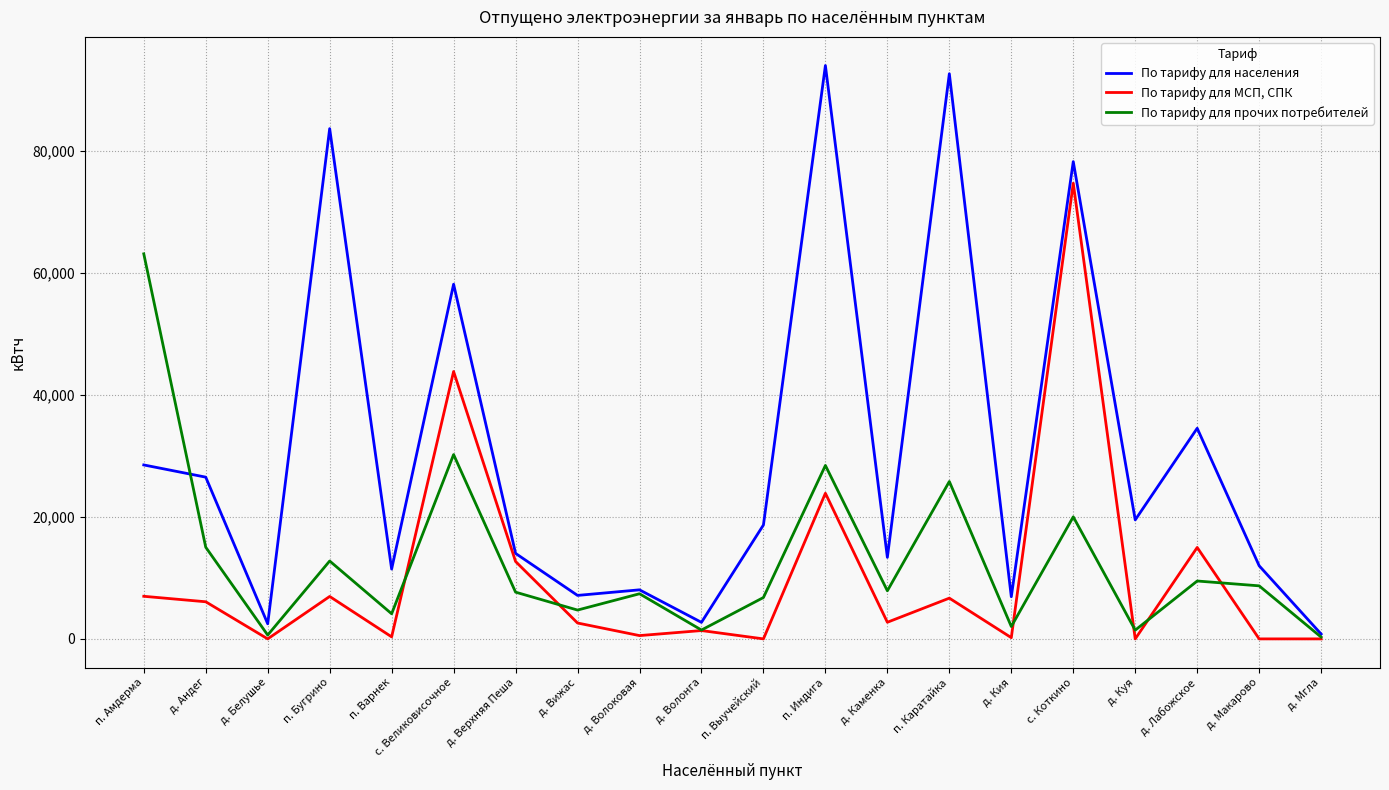

Between д. Белушье and п. Варнек, which series saw the biggest shift?

По тарифу для населения